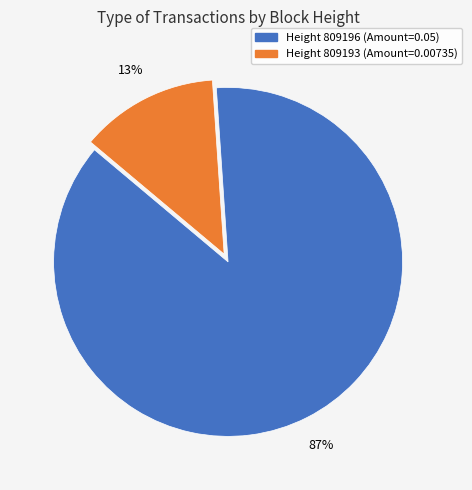

To the nearest percent, what is the average slice percentage?

50%